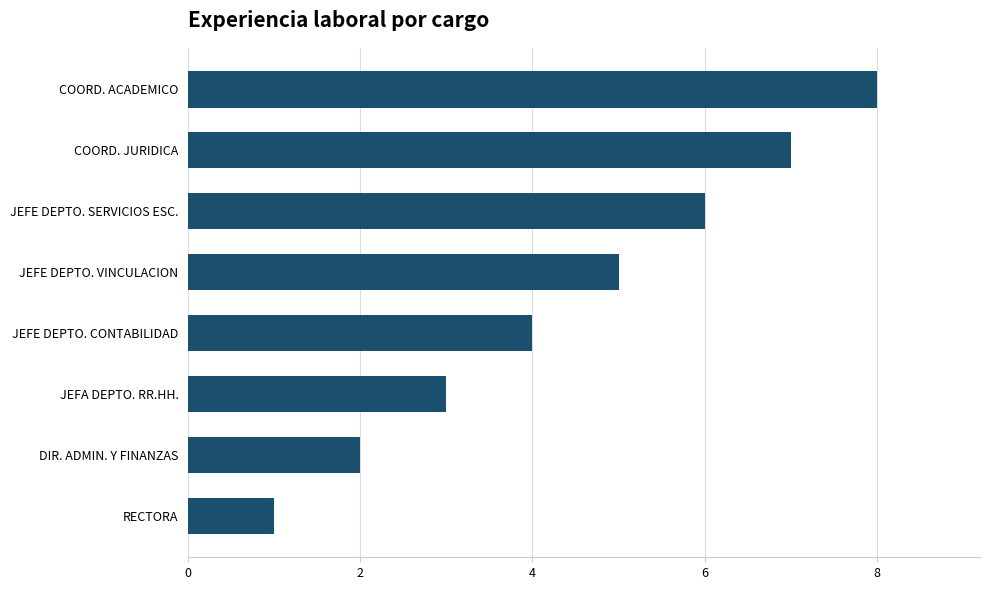

Read the value at JEFA DEPTO. RR.HH..

3